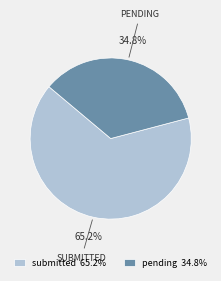

To the nearest percent, what portion does pending represent?

35%